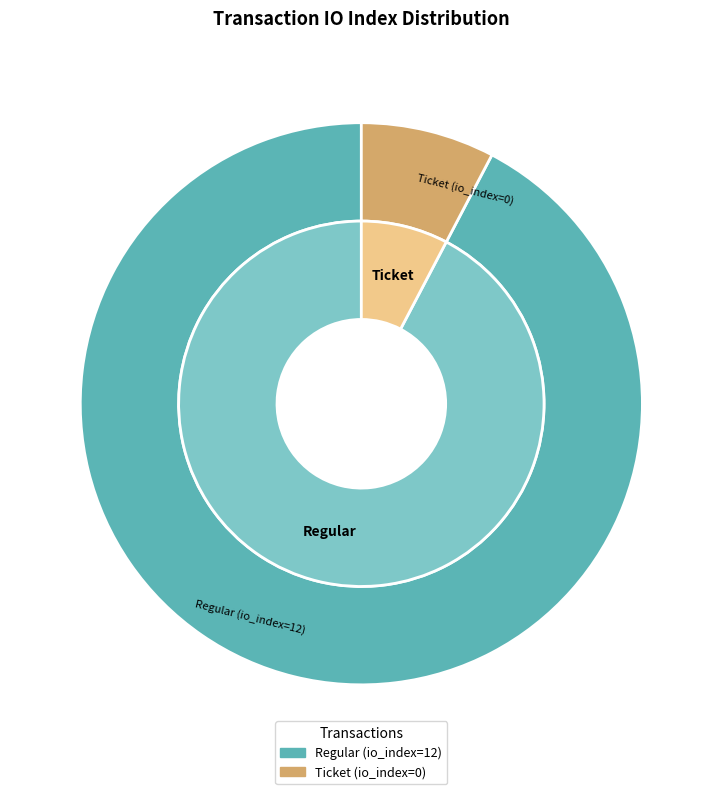

Which slice represents more than half of the pie?

Regular (io_index=12)